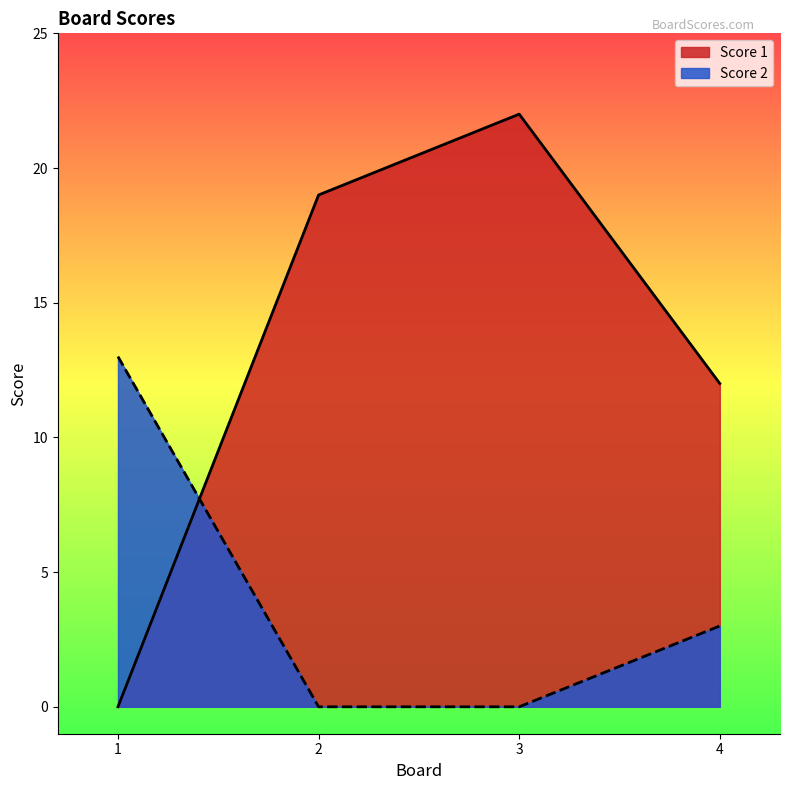

True or false: Score 1 and Score 2 cross at least once.

True